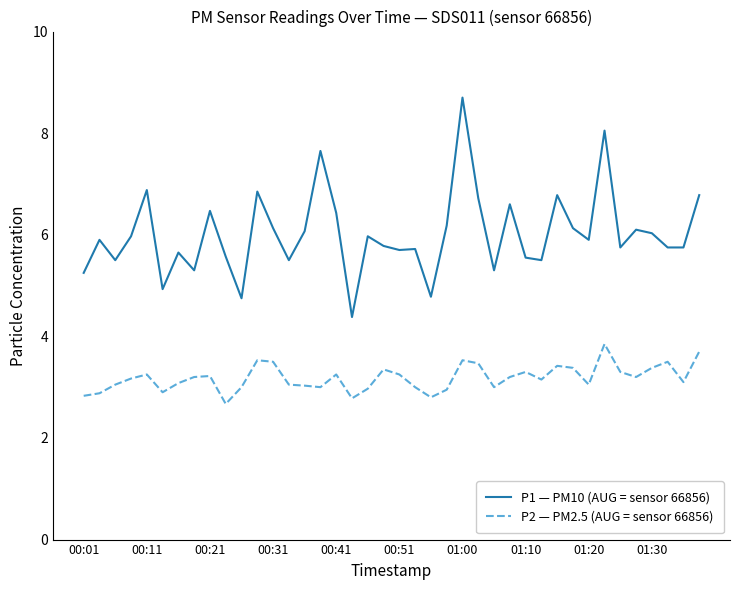

List the series in order of their peak value, lowest first.

P2 — PM2.5 (AUG = sensor 66856), P1 — PM10 (AUG = sensor 66856)